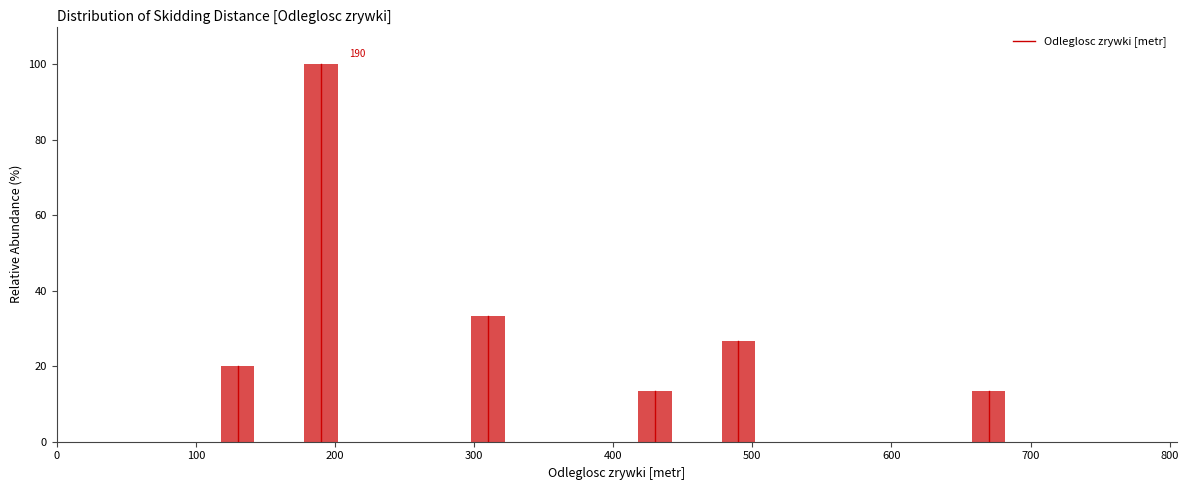

Over which range of the x-axis is the bar tallest?

160 to 220